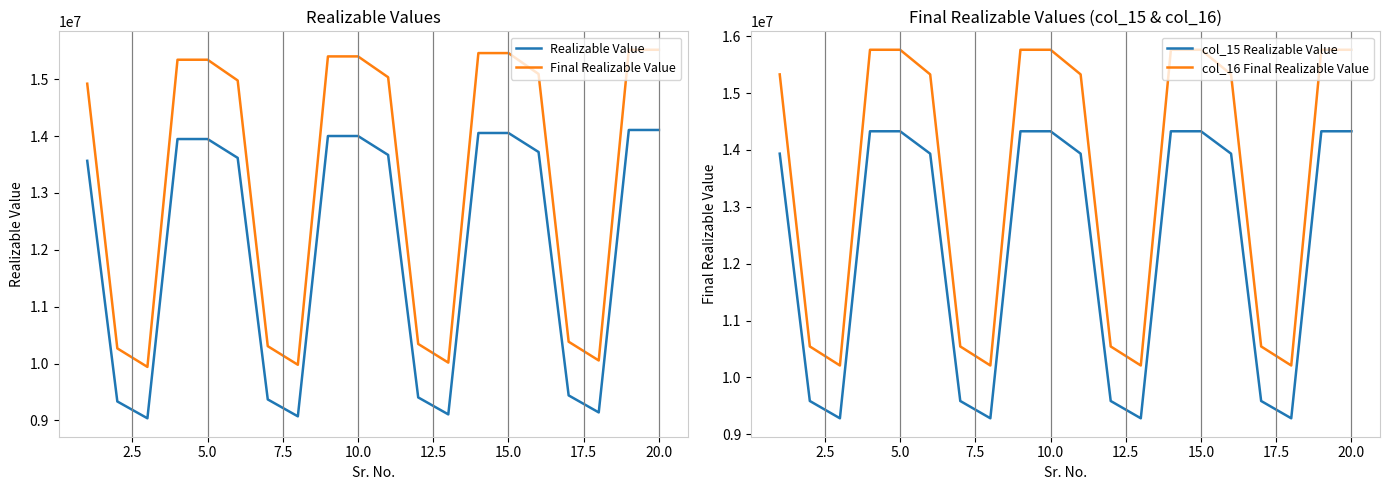

Which series has the largest range (max minus min)?

Final Realizable Value